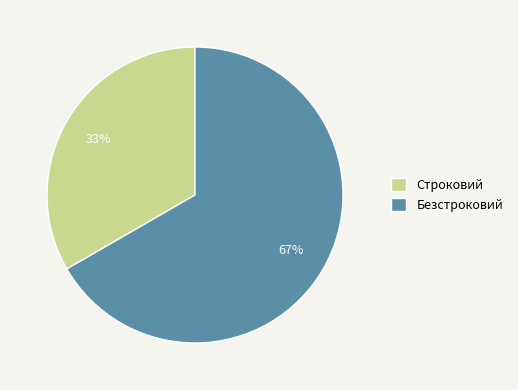

Which category accounts for the majority?

Безстроковий